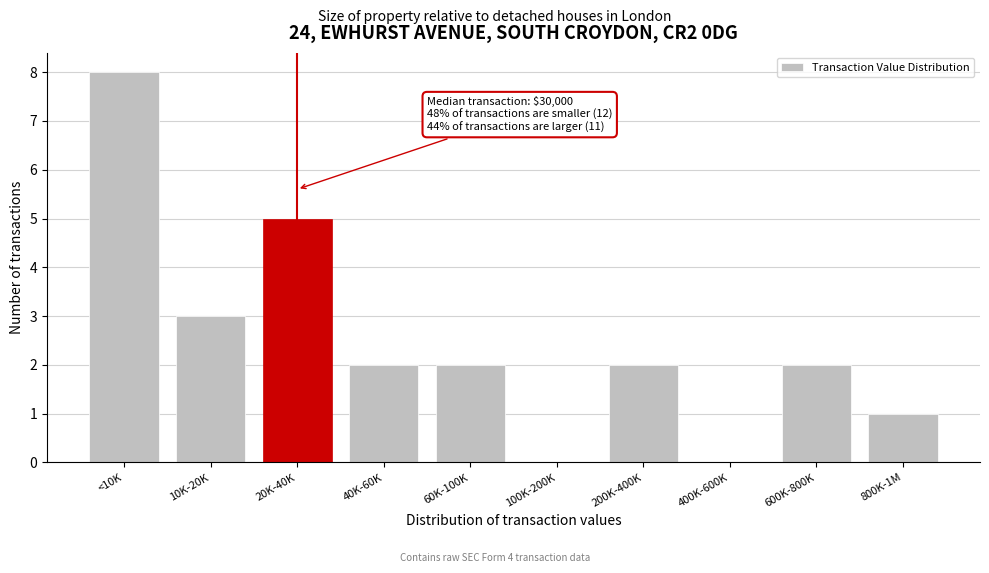

Reading right to left, what are all the values shown in this chart?

800K-1M=1	600K-800K=2	400K-600K=0	200K-400K=2	100K-200K=0	60K-100K=2	40K-60K=2	20K-40K=5	10K-20K=3	<10K=8